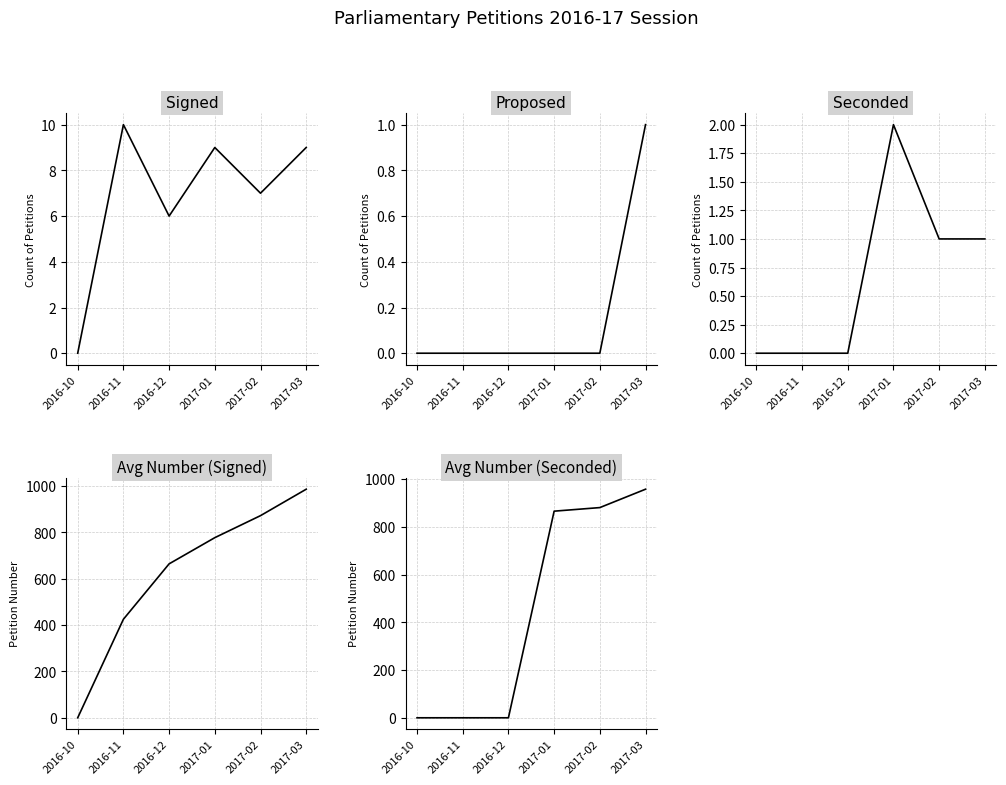

List the labels in order of Avg Number (Seconded) value, largest first.

2017-03, 2017-02, 2017-01, 2016-10, 2016-11, 2016-12